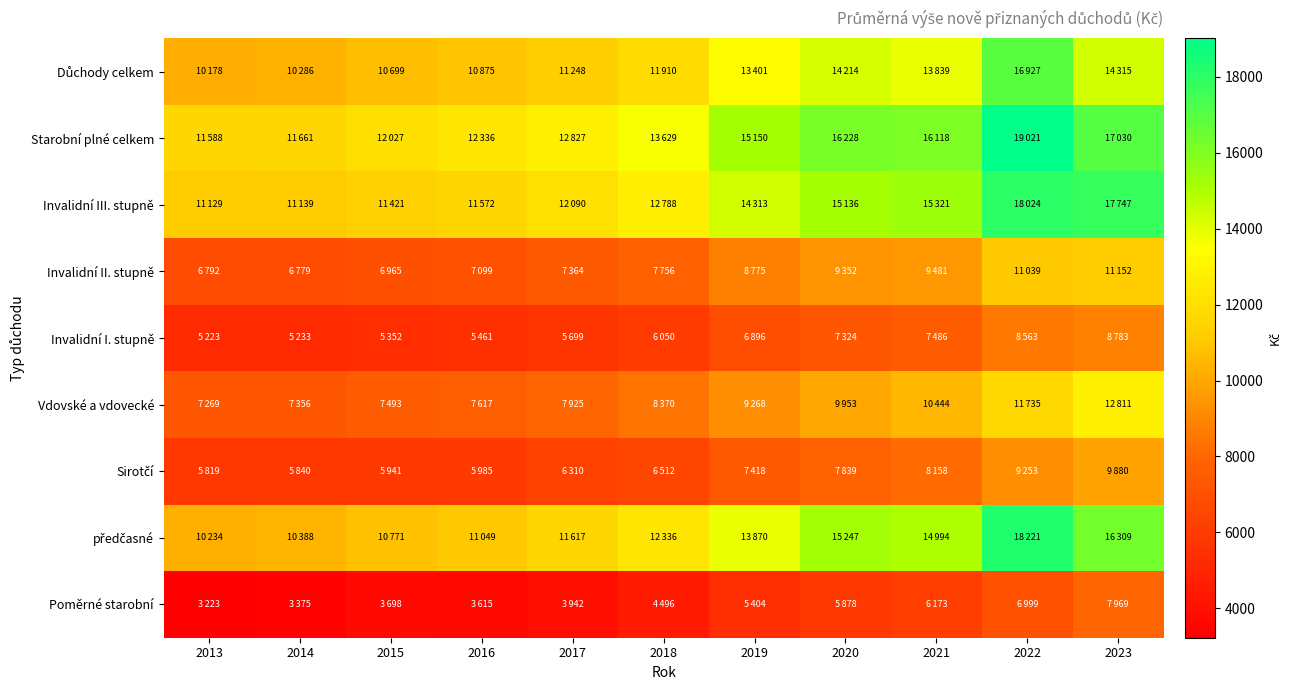

Which has a higher value, 2018 or 2021?

2021